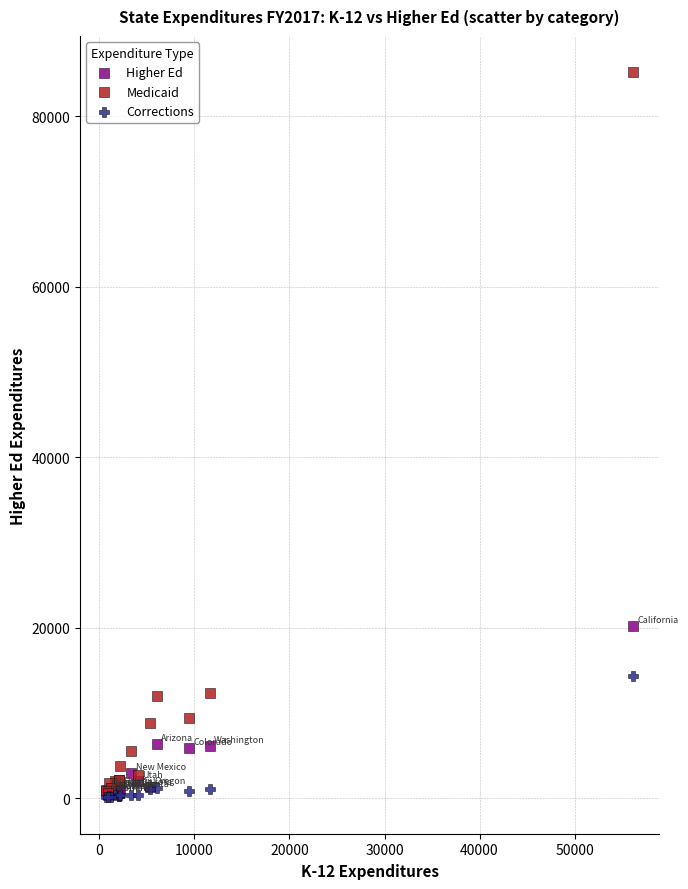

Which series reaches the maximum Y coordinate?

Medicaid